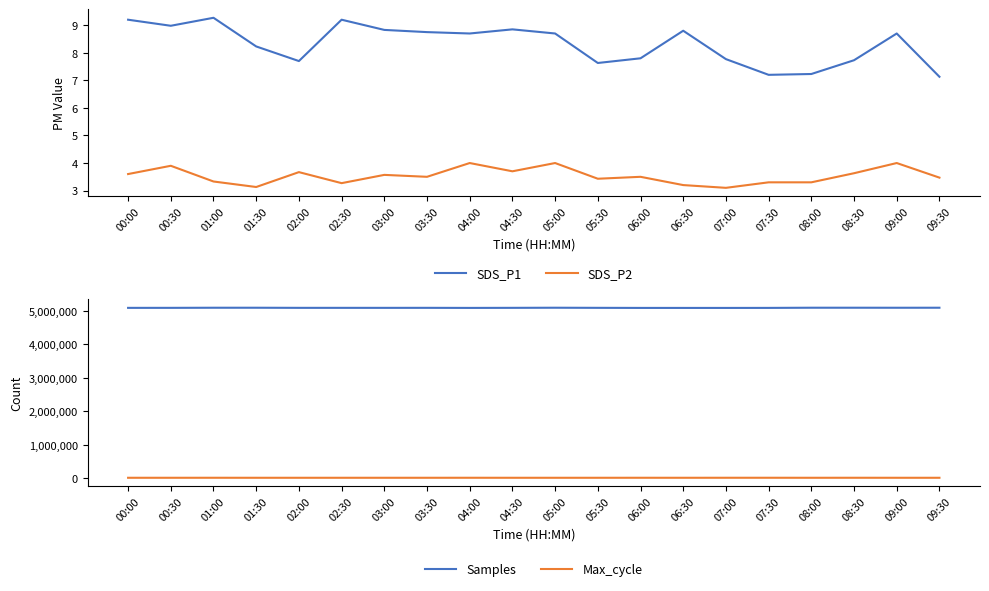

What is the label of the 7th point from the left?

03:00